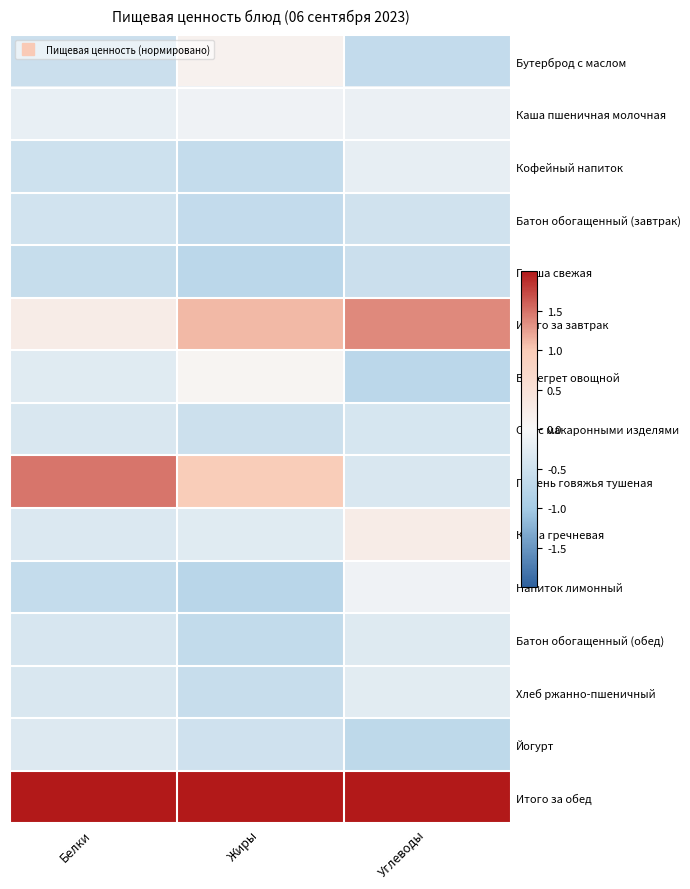

Reading left to right, transcribe all the data shown in this chart.

Бутерброд с маслом: Белки=-0.5	Жиры=0.1	Углеводы=-0.6
Каша пшеничная молочная: Белки=-0.2	Жиры=-0.1	Углеводы=-0.2
Кофейный напиток: Белки=-0.5	Жиры=-0.6	Углеводы=-0.2
Батон обогащенный (завтрак): Белки=-0.5	Жиры=-0.6	Углеводы=-0.5
Груша свежая: Белки=-0.6	Жиры=-0.7	Углеводы=-0.5
Итого за завтрак: Белки=0.2	Жиры=1.1	Углеводы=1.4
Винегрет овощной: Белки=-0.3	Жиры=0.1	Углеводы=-0.7
Суп с макаронными изделями: Белки=-0.4	Жиры=-0.5	Углеводы=-0.4
Печень говяжья тушеная: Белки=1.5	Жиры=1.0	Углеводы=-0.4
Каша гречневая: Белки=-0.3	Жиры=-0.3	Углеводы=0.2
Напиток лимонный: Белки=-0.6	Жиры=-0.8	Углеводы=-0.1
Батон обогащенный (обед): Белки=-0.4	Жиры=-0.6	Углеводы=-0.3
Хлеб ржанно-пшеничный: Белки=-0.4	Жиры=-0.6	Углеводы=-0.3
Йогурт: Белки=-0.3	Жиры=-0.5	Углеводы=-0.7
Итого за обед: Белки=3.2	Жиры=3.1	Углеводы=3.3